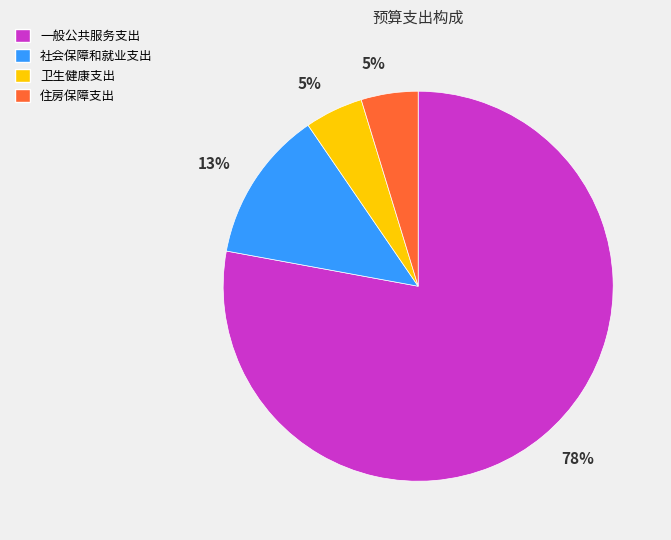

Which category has the biggest portion of the pie?

一般公共服务支出